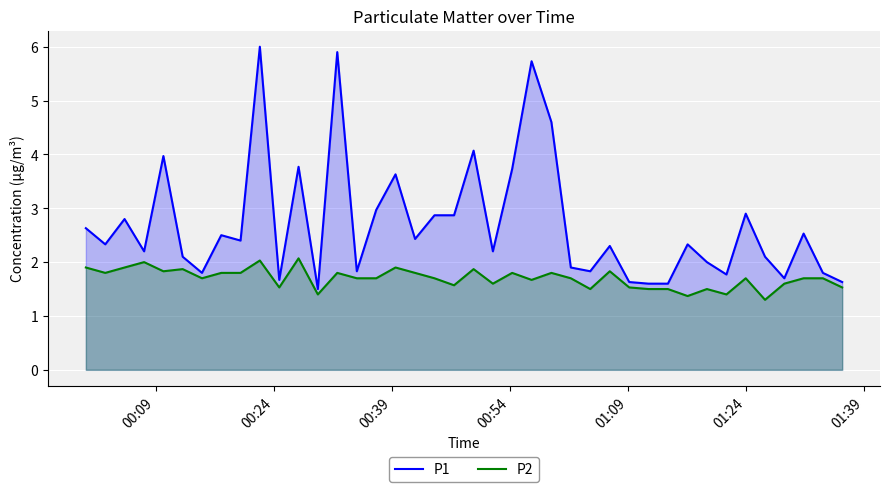

What is the maximum value for P2?

2.1